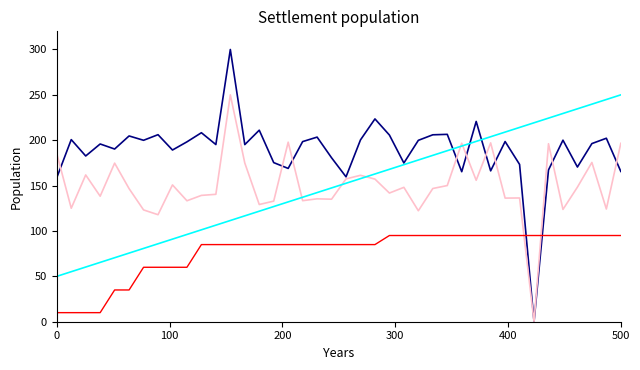

What is the greatest value displayed?

300.0